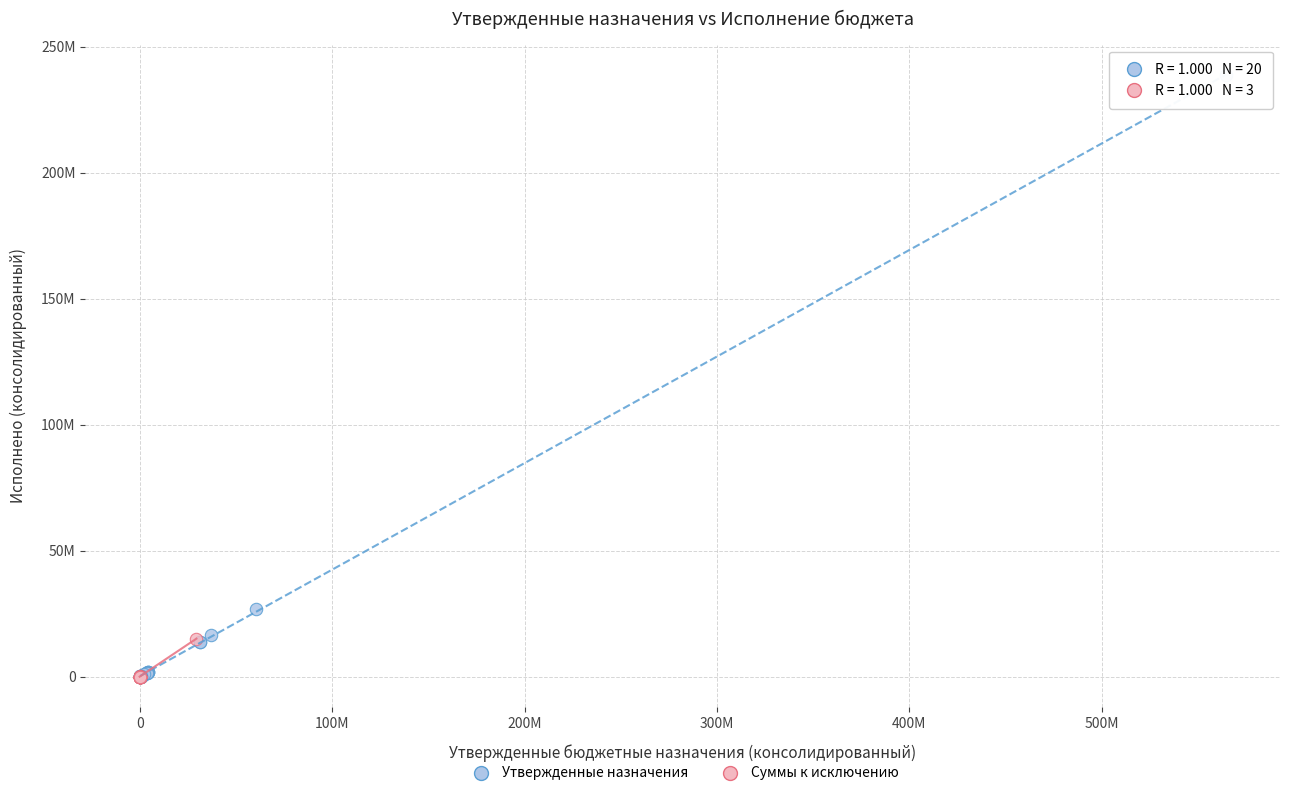

Which series reaches the maximum Y coordinate?

Утвержденные назначения